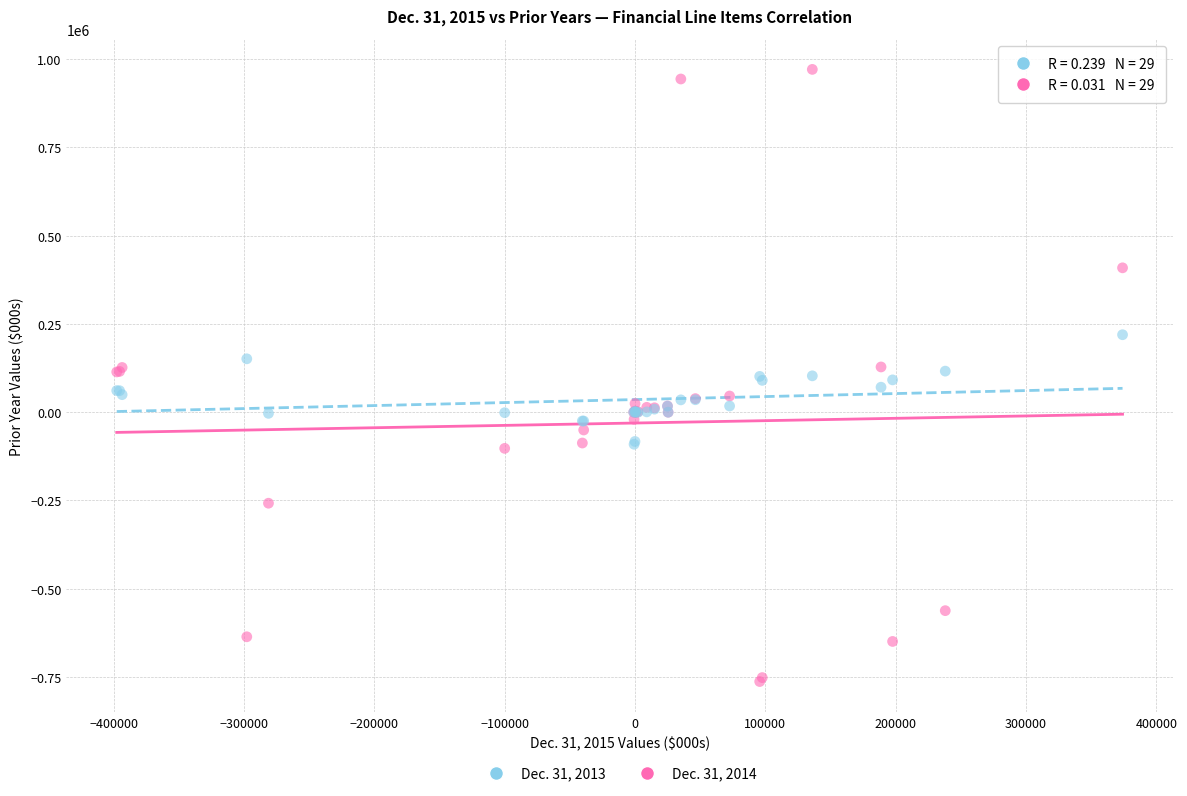

Which series contains the highest Y value?

Dec. 31, 2014